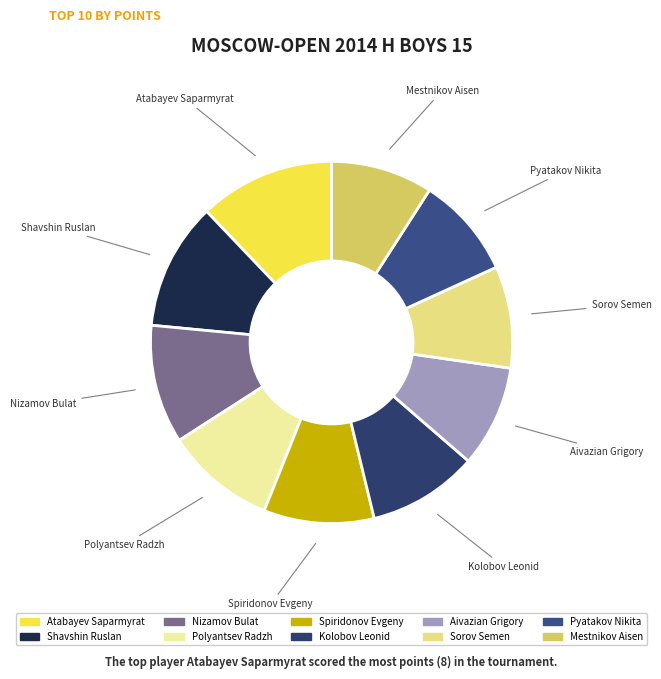

How many segments does this pie chart have?

10